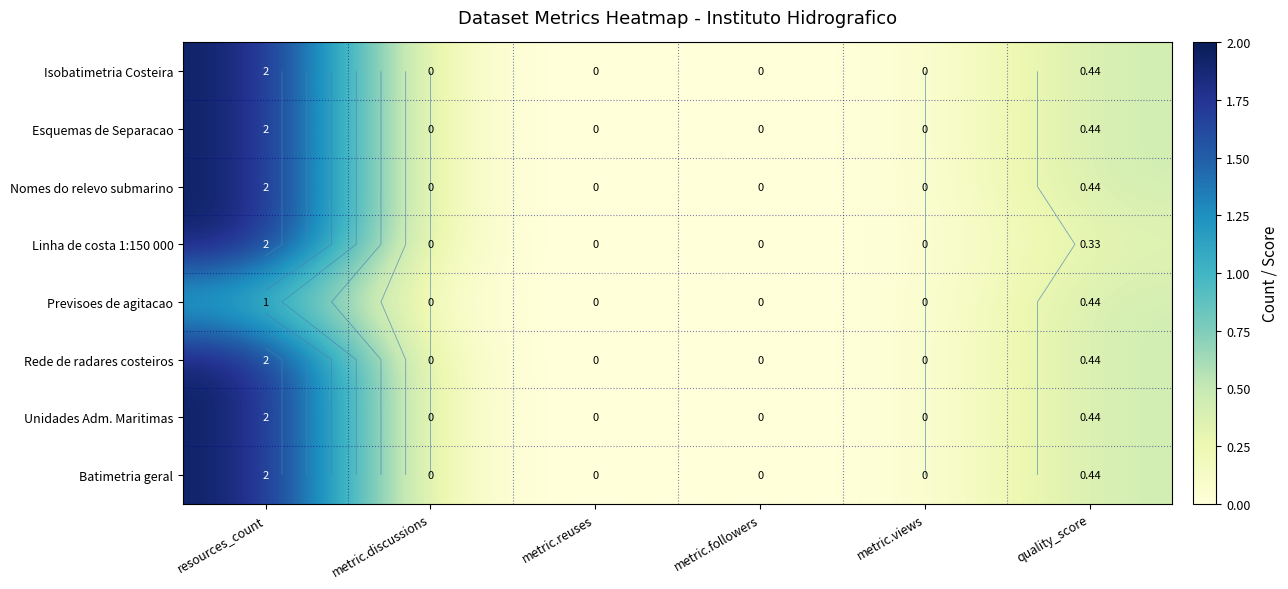

What is the average value of the Linha de costa 1:150 000 series?

0.4